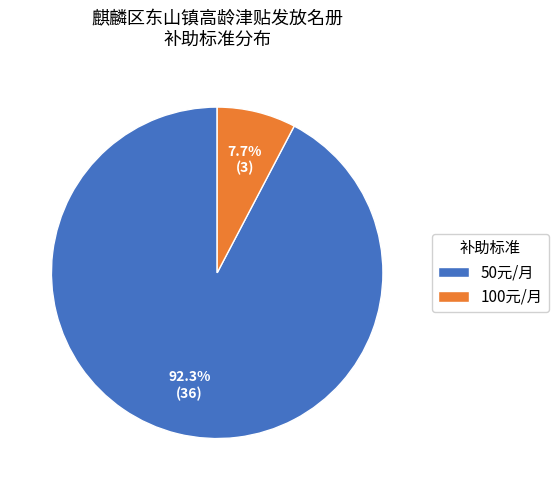

What is the smallest slice in the pie chart?

100元/月